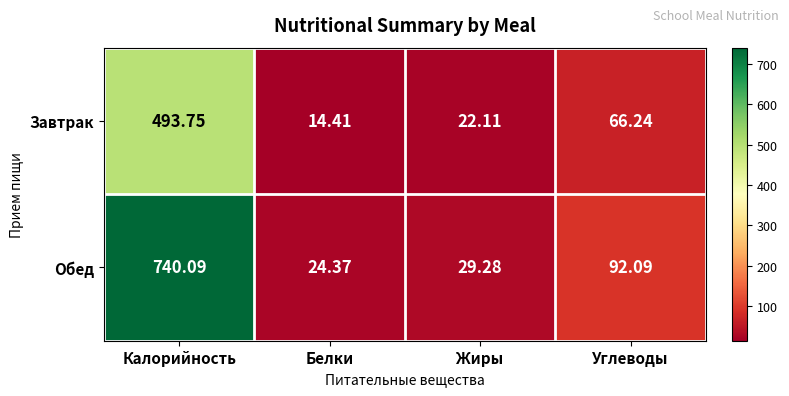

What is the maximum value shown in the chart?

740.1